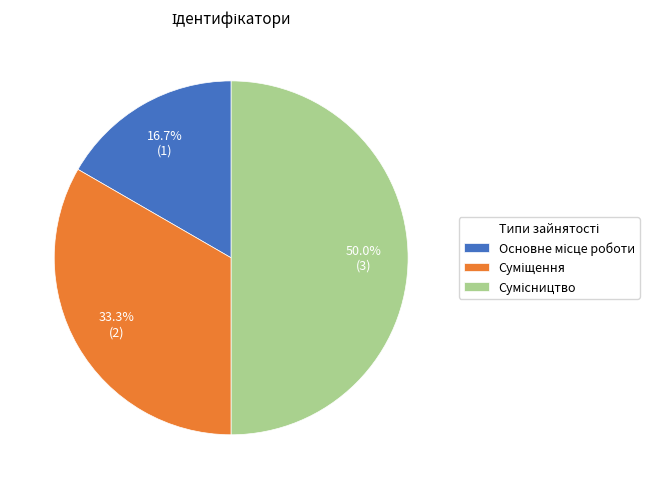

Does Сумісництво account for over 50% of the chart?

No